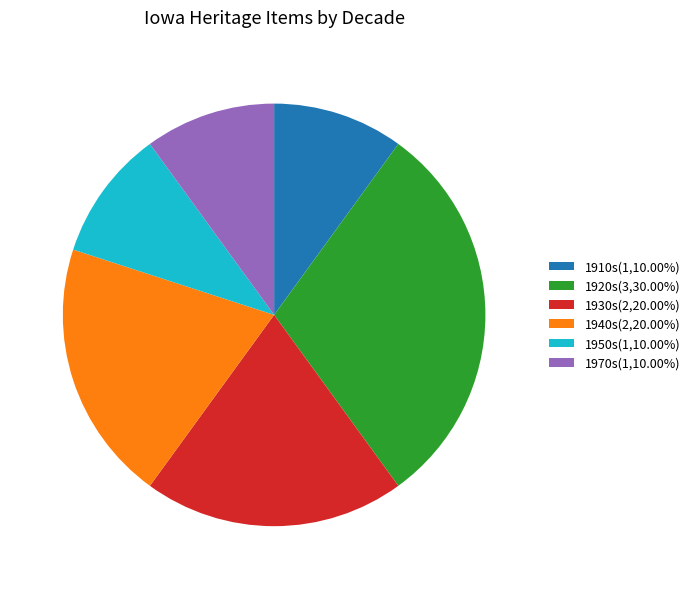

How many segments does this pie chart have?

6